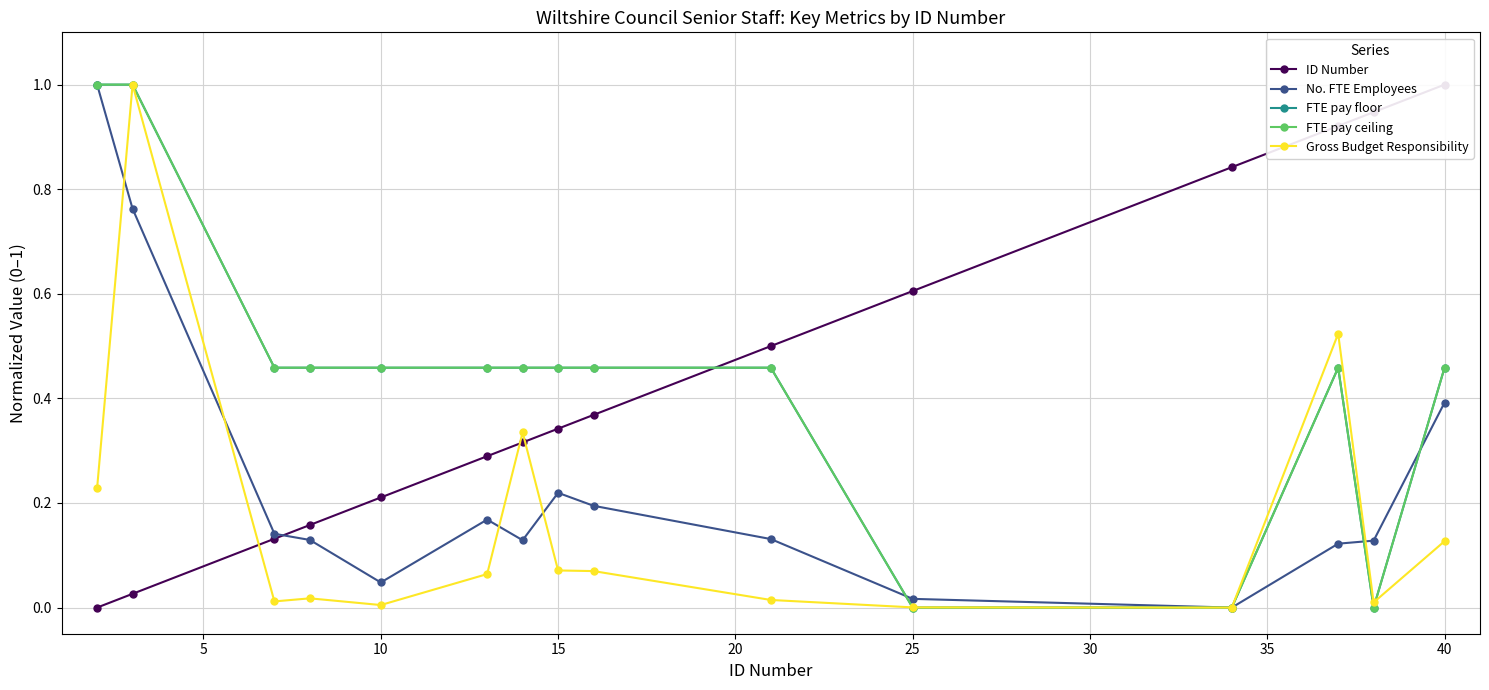

Which series has the widest spread of values?

ID Number